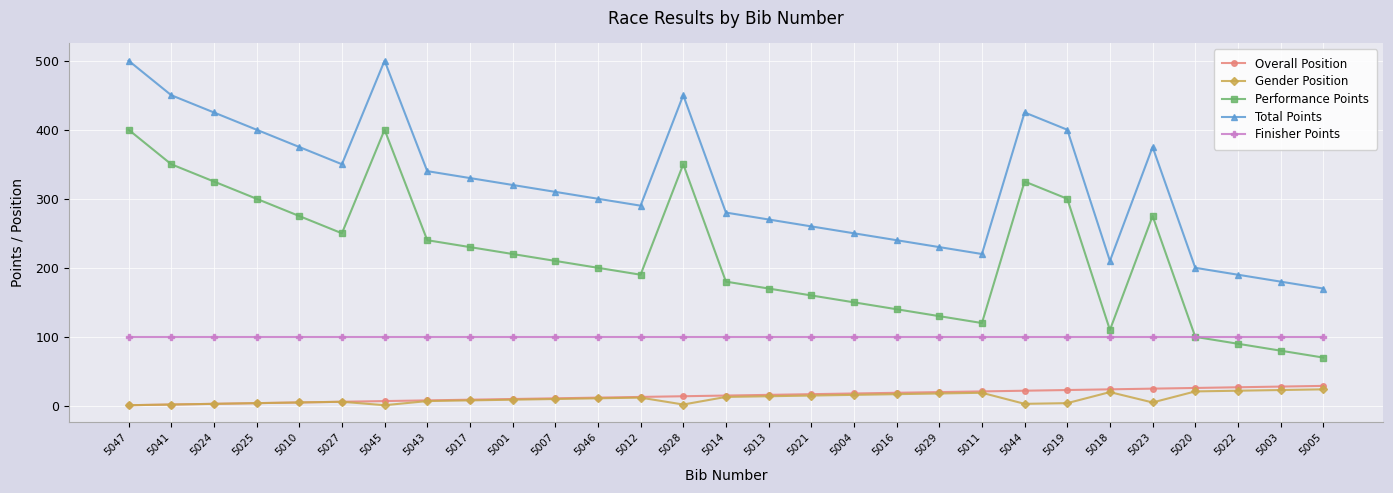

True or false: Performance Points has a value of 300 at 5019.

True